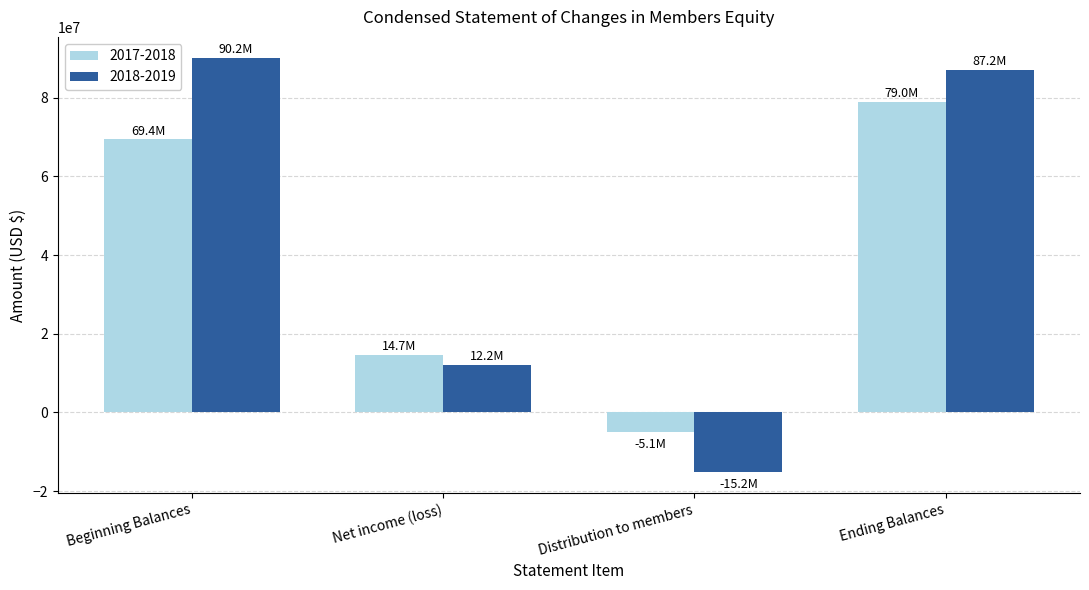

How many negative values does the 2017-2018 series have?

1